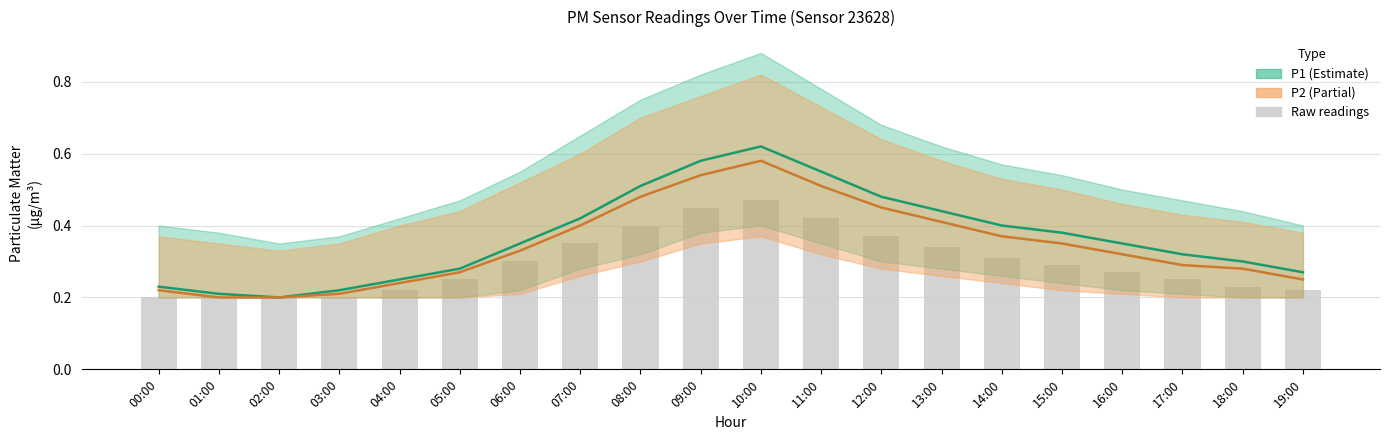

What is the sum of all bars values?

5.9